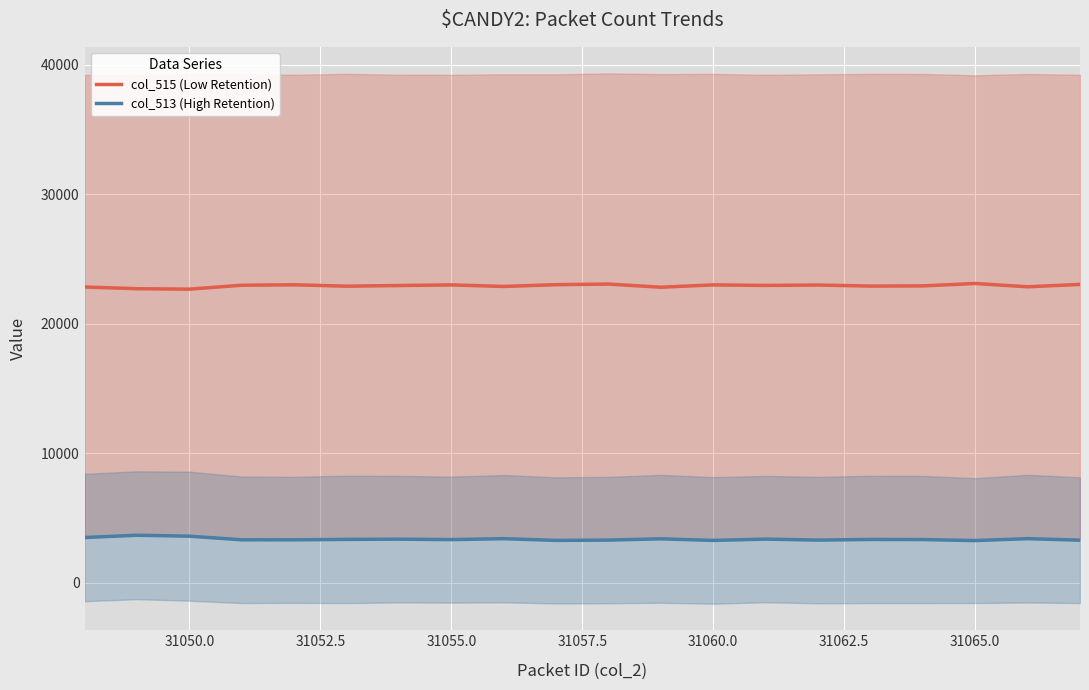

True or false: col_515 (Low Retention) and col_513 (High Retention) intersect in this chart.

False